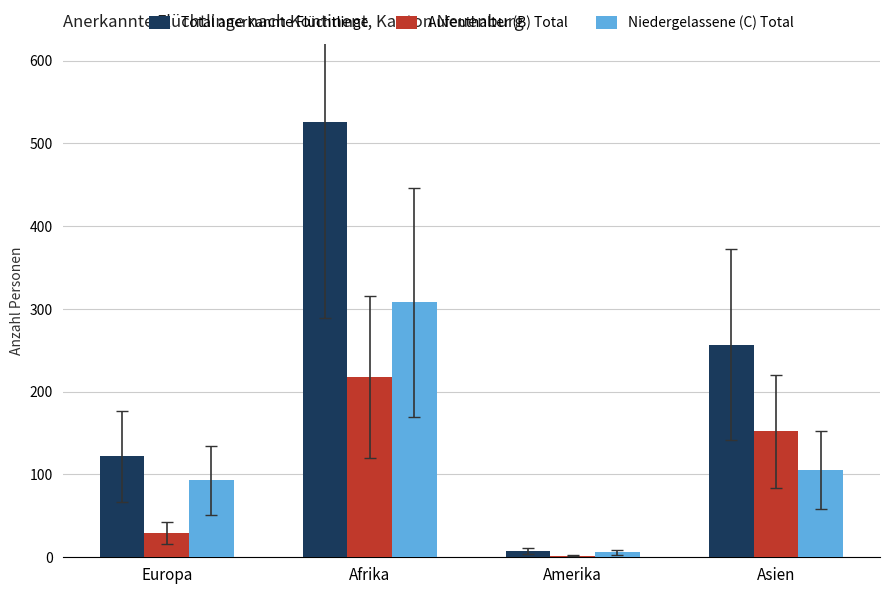

Count the number of data series in this chart.

3